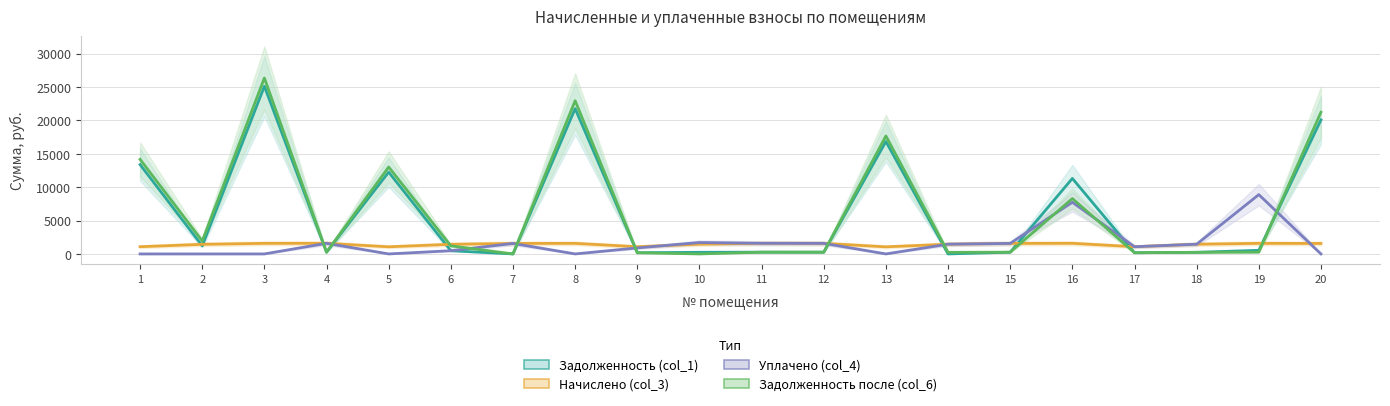

What is the difference between the Задолженность после (col_6) values at 17 and 14?

63.0